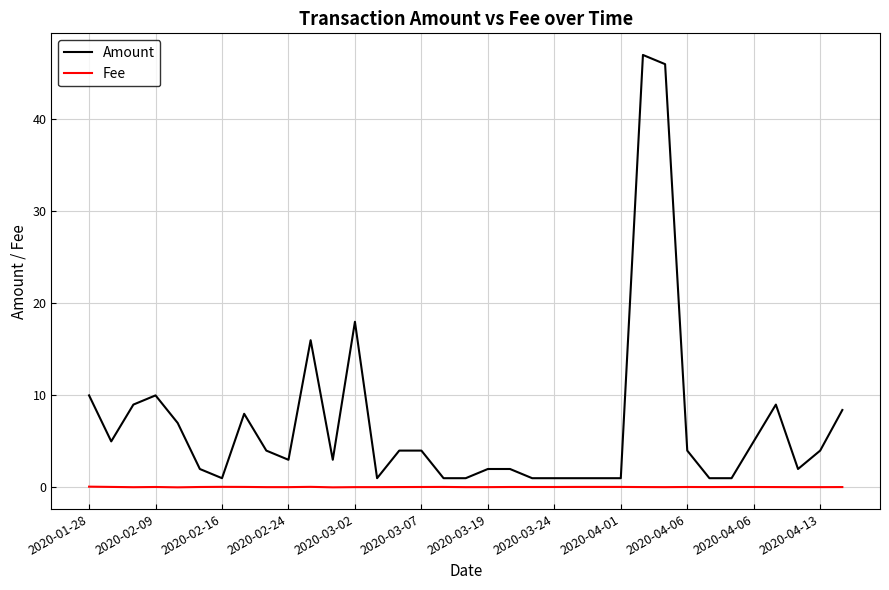

Does the chart have visible grid lines?

Yes